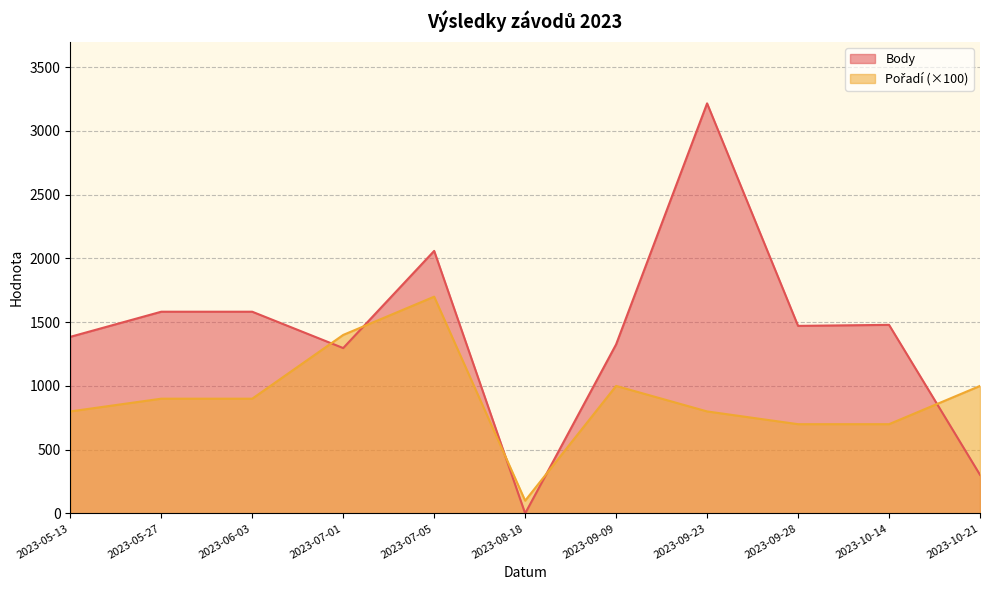

Count the number of categories in the chart.

11